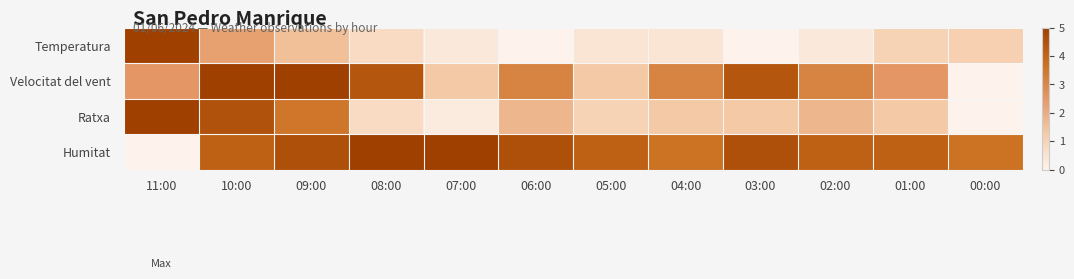

Reading left to right, list all the values displayed in this chart.

Temperatura: 11:00=5.0	10:00=2.3	09:00=1.5	08:00=0.8	07:00=0.3	06:00=0.0	05:00=0.4	04:00=0.4	03:00=0.0	02:00=0.3	01:00=1.0	00:00=1.1
Velocitat del vent: 11:00=2.5	10:00=5.0	09:00=5.0	08:00=4.4	07:00=1.2	06:00=3.1	05:00=1.2	04:00=3.1	03:00=4.4	02:00=3.1	01:00=2.5	00:00=0.0
Ratxa: 11:00=5.0	10:00=4.5	09:00=3.5	08:00=0.8	07:00=0.2	06:00=1.8	05:00=1.0	04:00=1.2	03:00=1.2	02:00=1.8	01:00=1.2	00:00=0.0
Humitat: 11:00=0.0	10:00=4.1	09:00=4.5	08:00=5.0	07:00=5.0	06:00=4.5	05:00=4.1	04:00=3.6	03:00=4.5	02:00=4.1	01:00=4.1	00:00=3.6